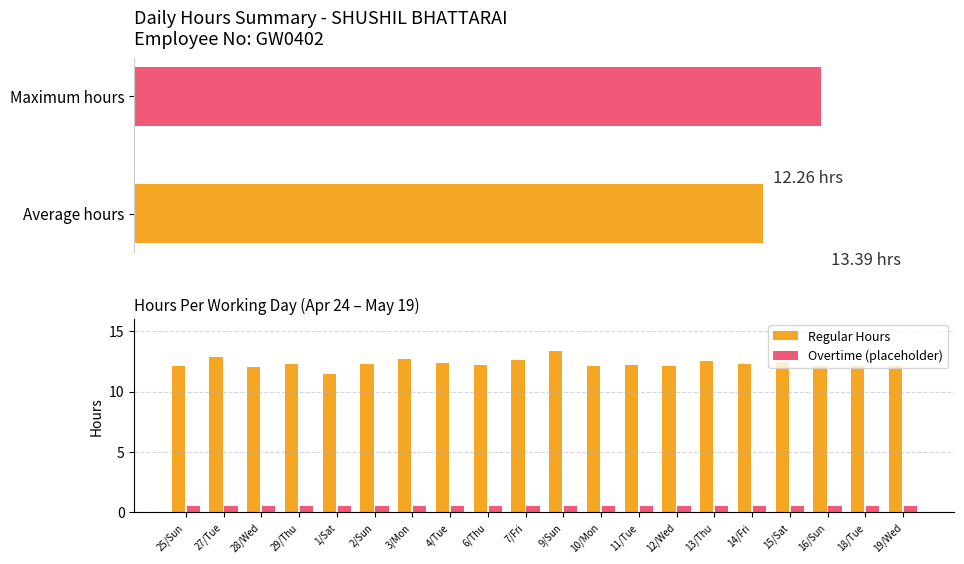

At how many categories does at least one series exceed 7?

20